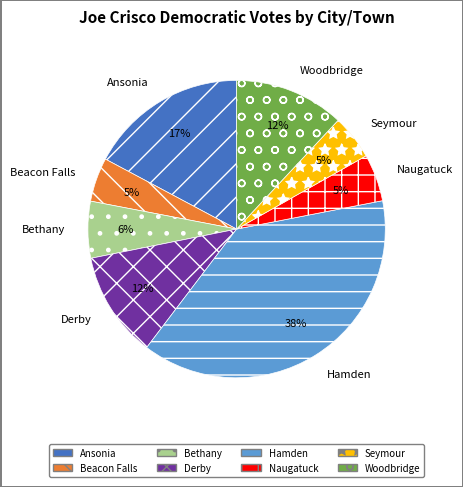

Which category has the biggest portion of the pie?

Hamden